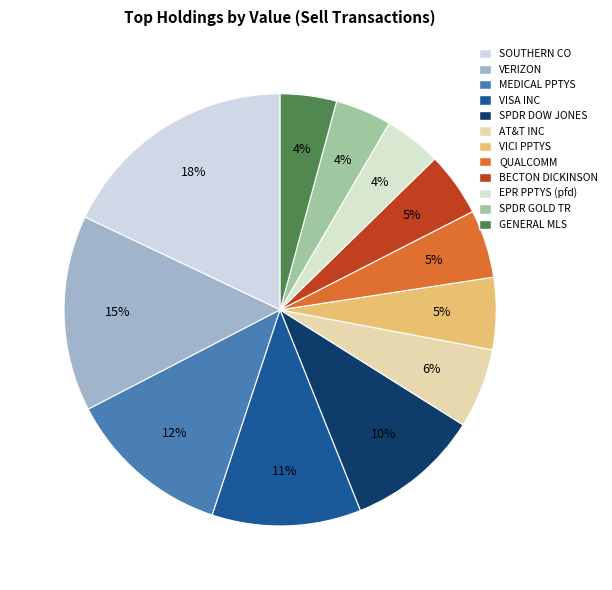

To the nearest percent, what portion does VISA INC represent?

11%